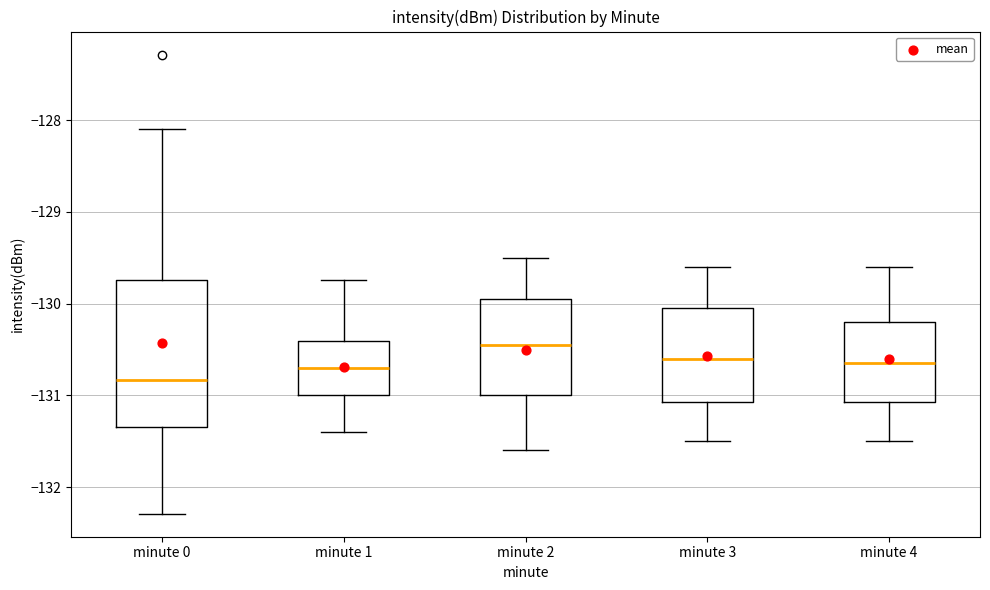

Reading left to right, read every box against the y-axis: the position of its median line, the range the box covers, and the ends of its whiskers. The values are not printed on the chart, so give them approximately, as read against the axis.

minute 0: median -130.8, box -131.3 to -129.7, whiskers -132.3 to -128.1
minute 1: median -130.7, box -131.0 to -130.4, whiskers -131.4 to -129.7
minute 2: median -130.4, box -131.0 to -129.9, whiskers -131.6 to -129.5
minute 3: median -130.6, box -131.1 to -130.0, whiskers -131.5 to -129.6
minute 4: median -130.6, box -131.1 to -130.2, whiskers -131.5 to -129.6